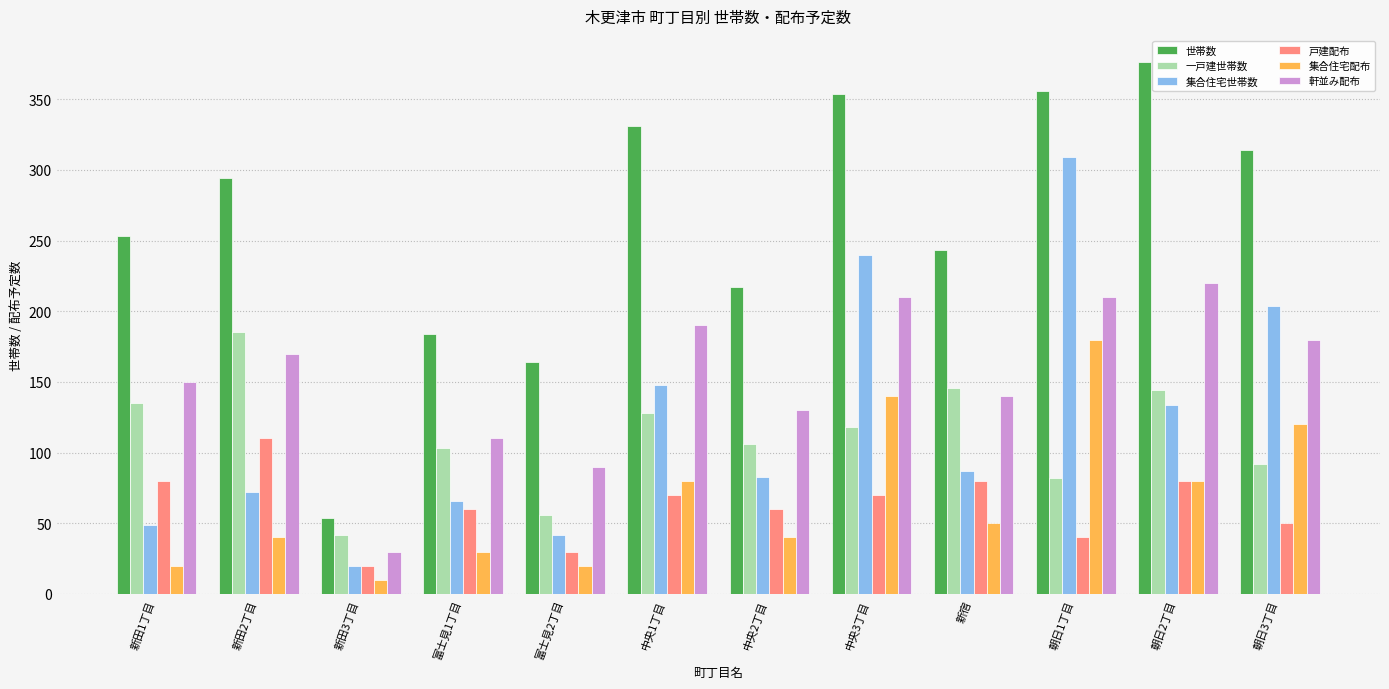

What is the minimum value shown in the chart?

10